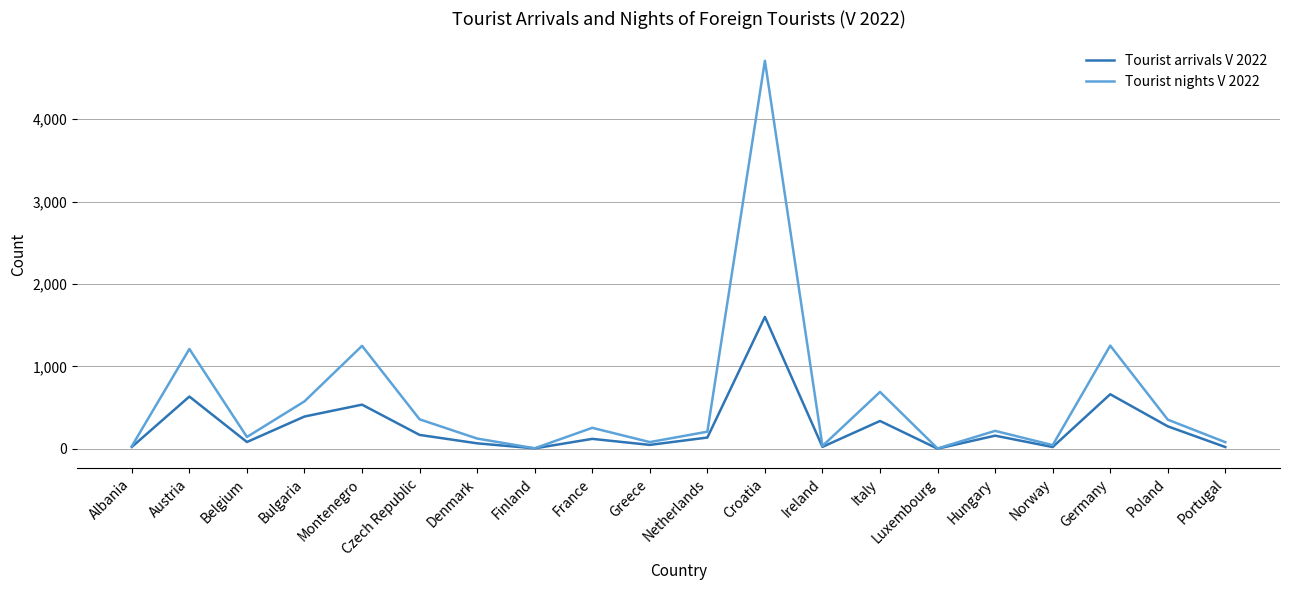

Between France and Luxembourg, which series saw the biggest shift?

Tourist nights V 2022